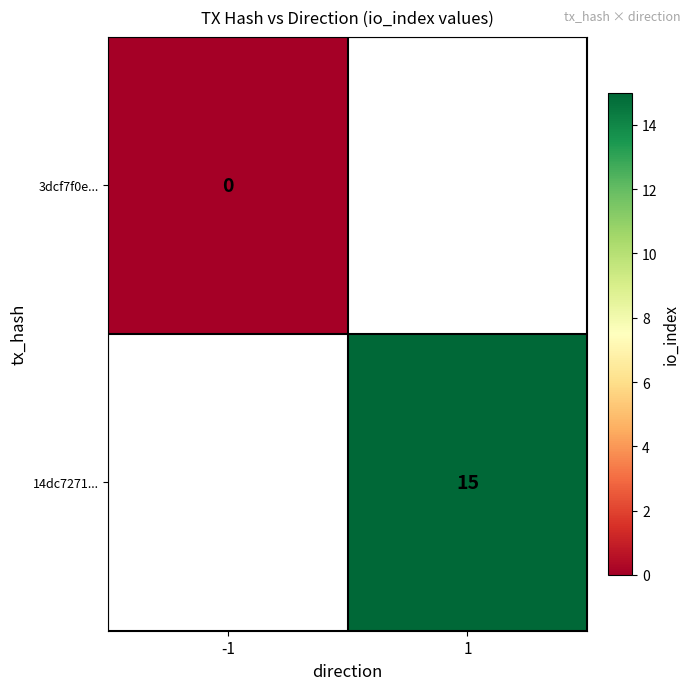

True or false: 14dc7271... has a value of 23 at 1.

False